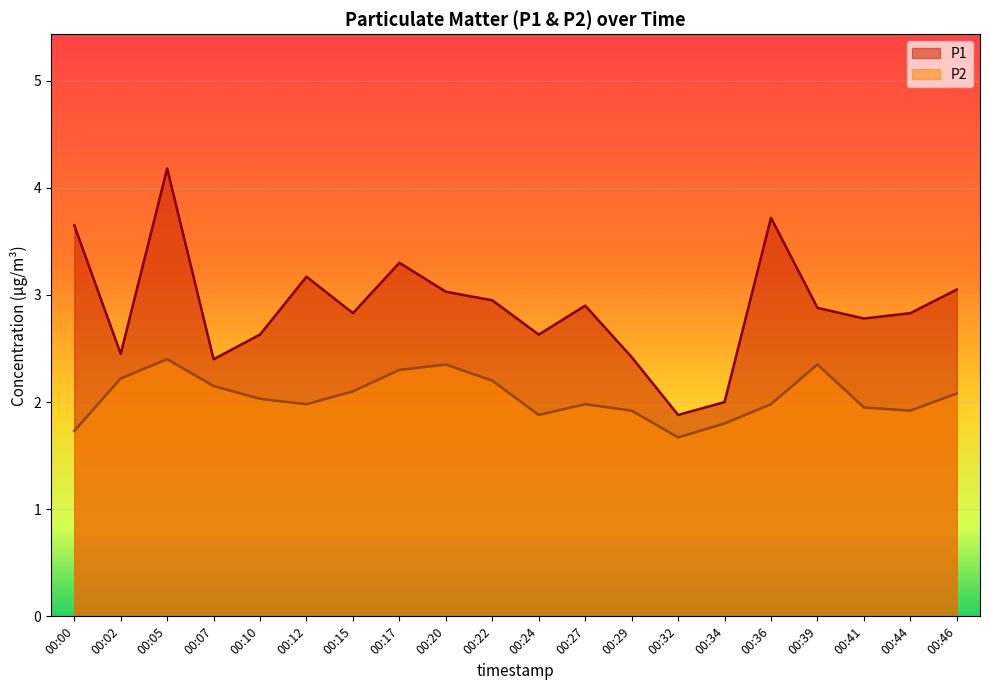

At which category is the sum across all series the highest?

00:05